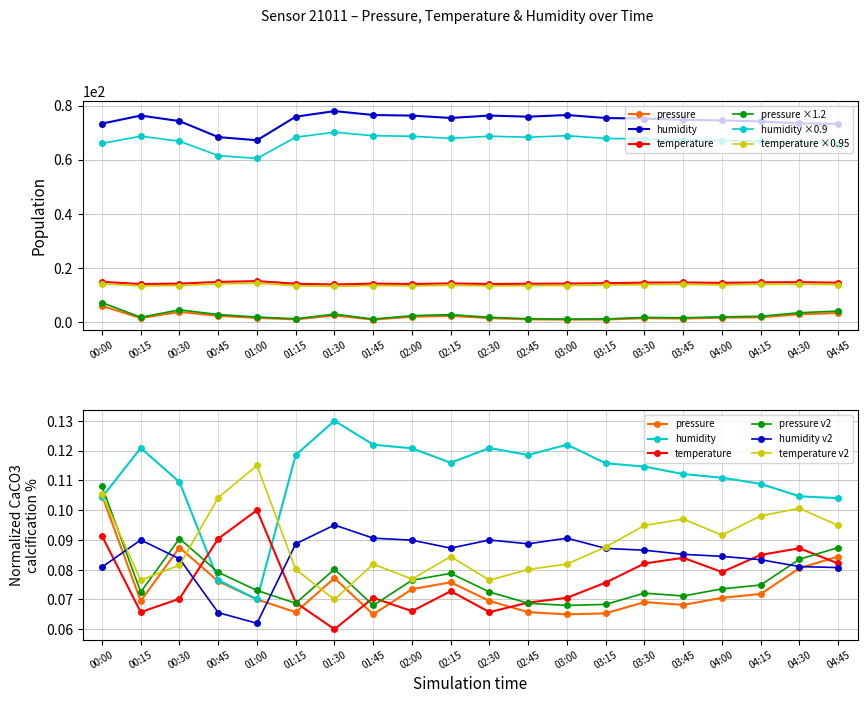

What is the value of the pressure point at the 9th from the left?

2.0